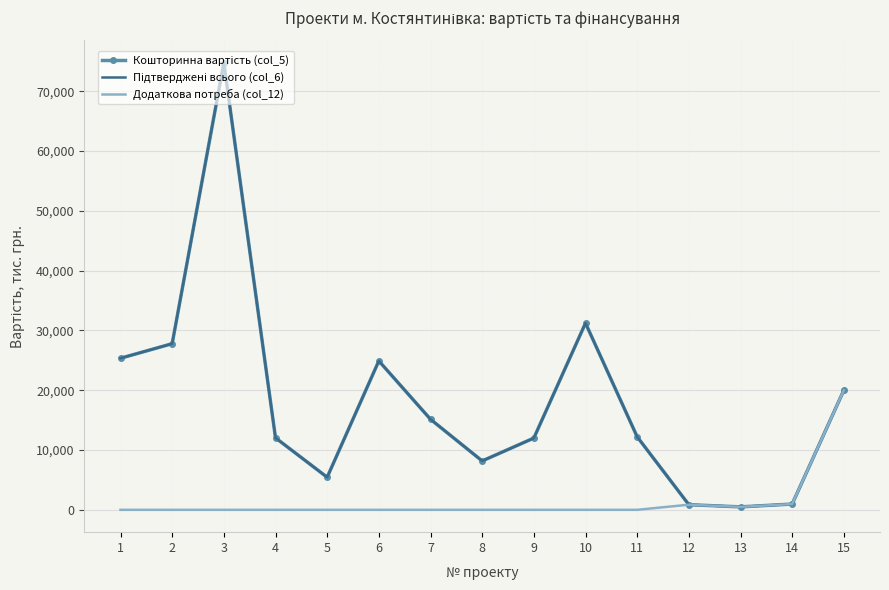

At which category is the sum across all series the highest?

3